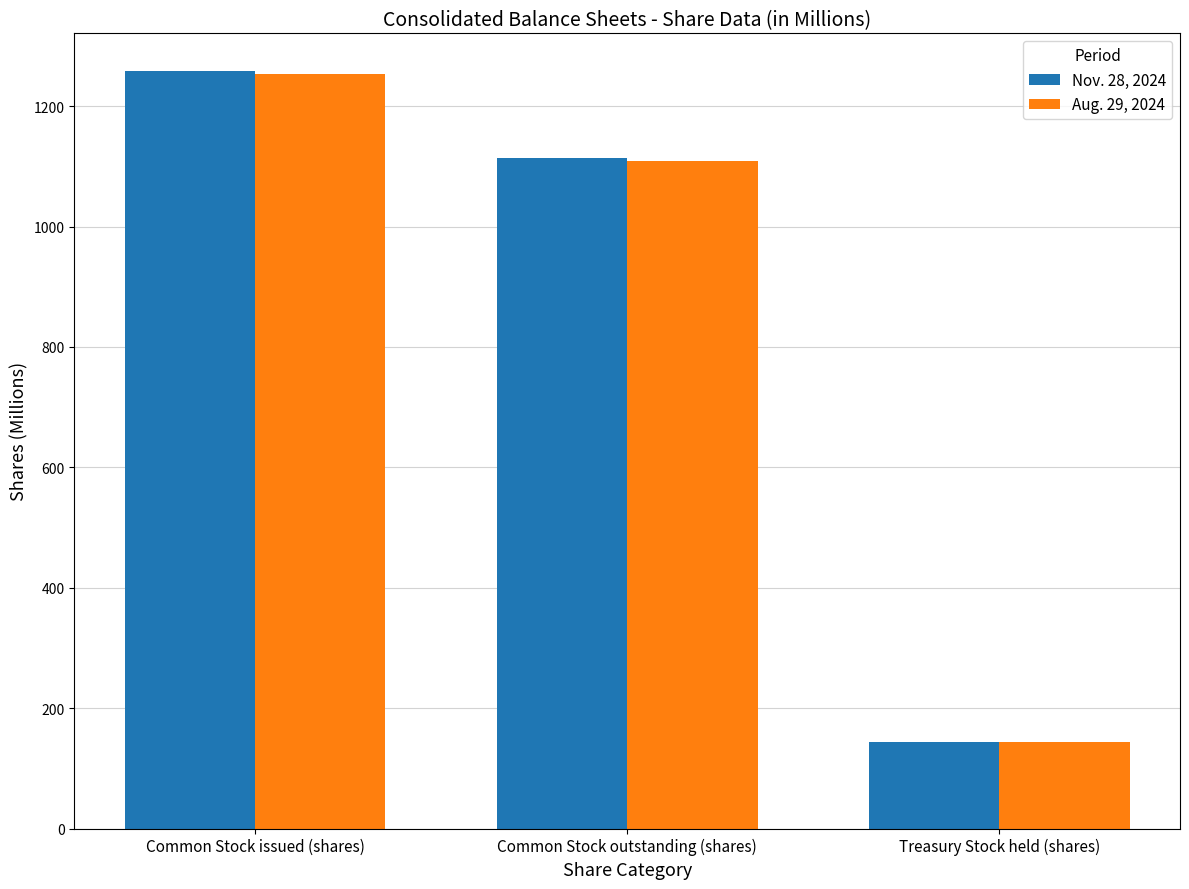

At how many categories does at least one series exceed 653?

2